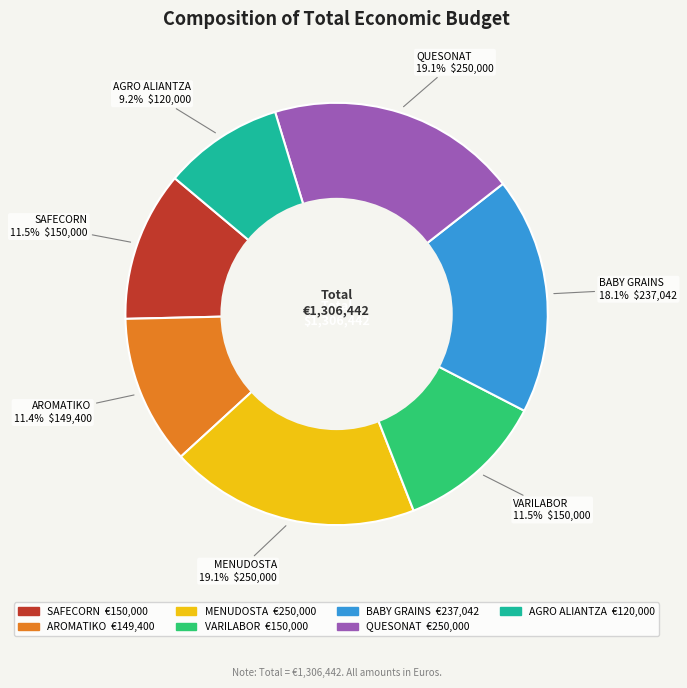

Which category has the smallest portion of the pie?

AGRO ALIANTZA